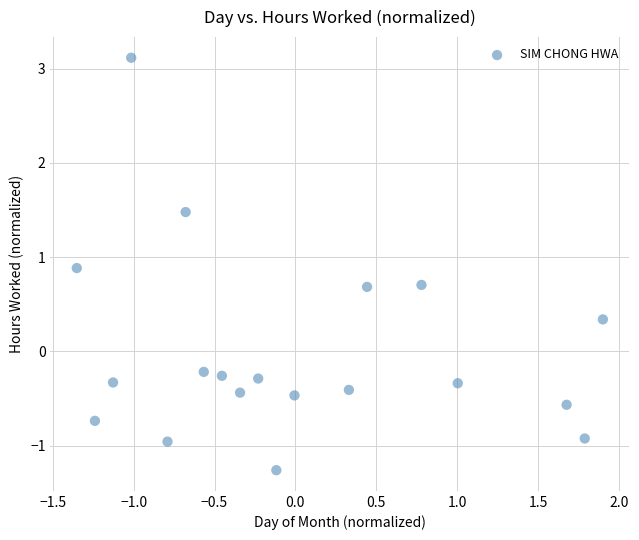

What is the range of X values (max minus min)?

3.3